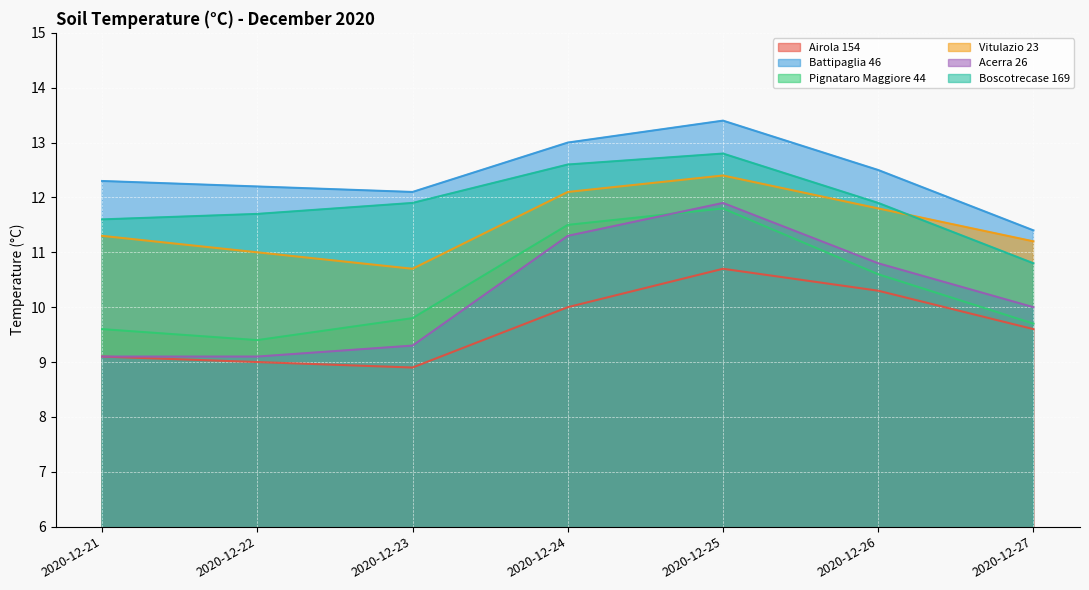

What are all the series names shown in the legend?

Airola 154, Battipaglia 46, Pignataro Maggiore 44, Vitulazio 23, Acerra 26, Boscotrecase 169